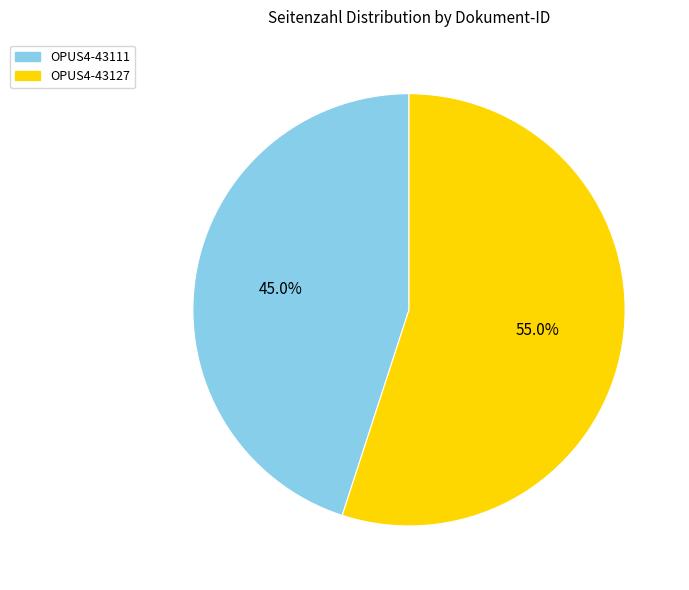

Which category has the biggest portion of the pie?

OPUS4-43127